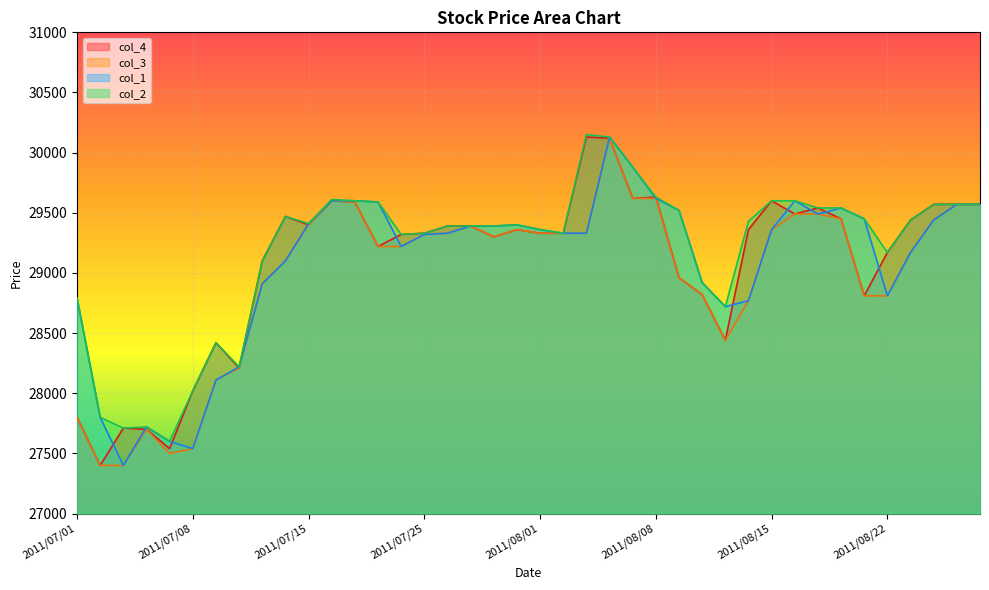

Which has a higher value, 2011/08/26 or 2011/08/17?

2011/08/26